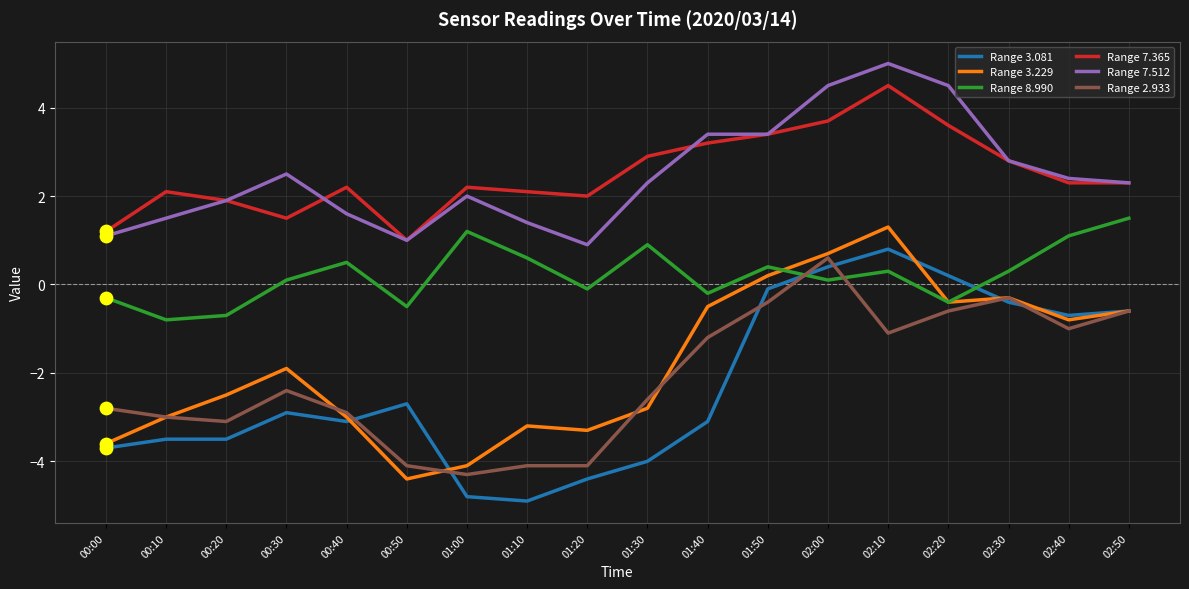

At how many categories does at least one series exceed 0?

18